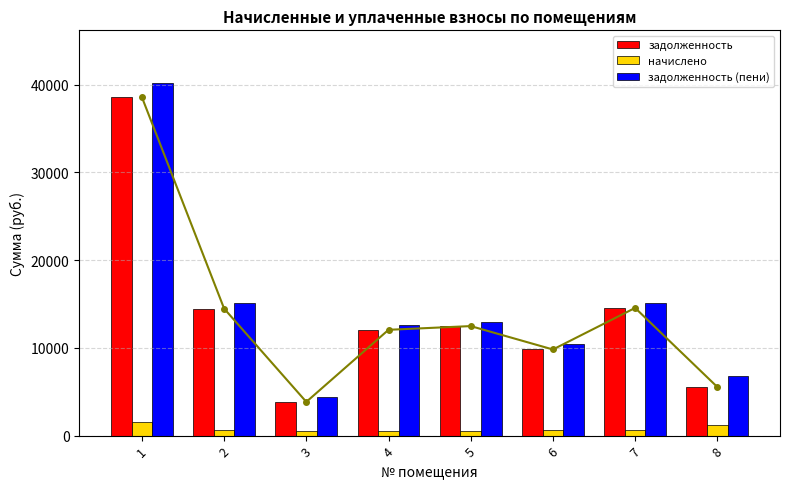

The value of начислено at 6 is 594.8. True or false?

True